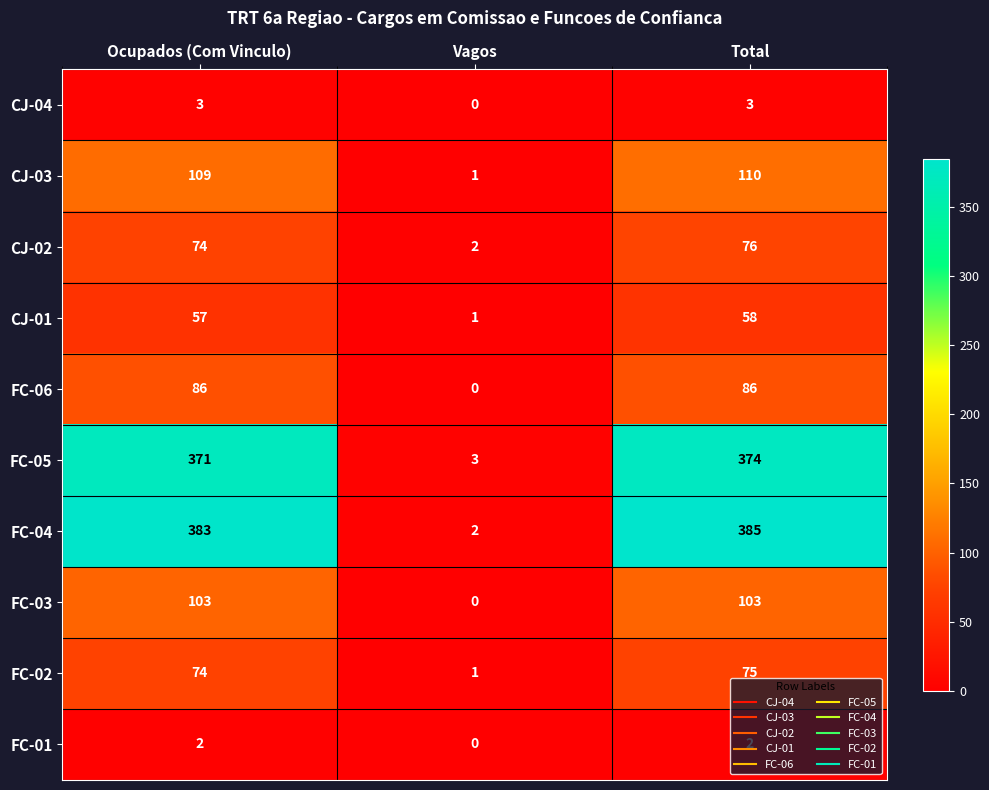

What is the total value across all series at Vagos?

10